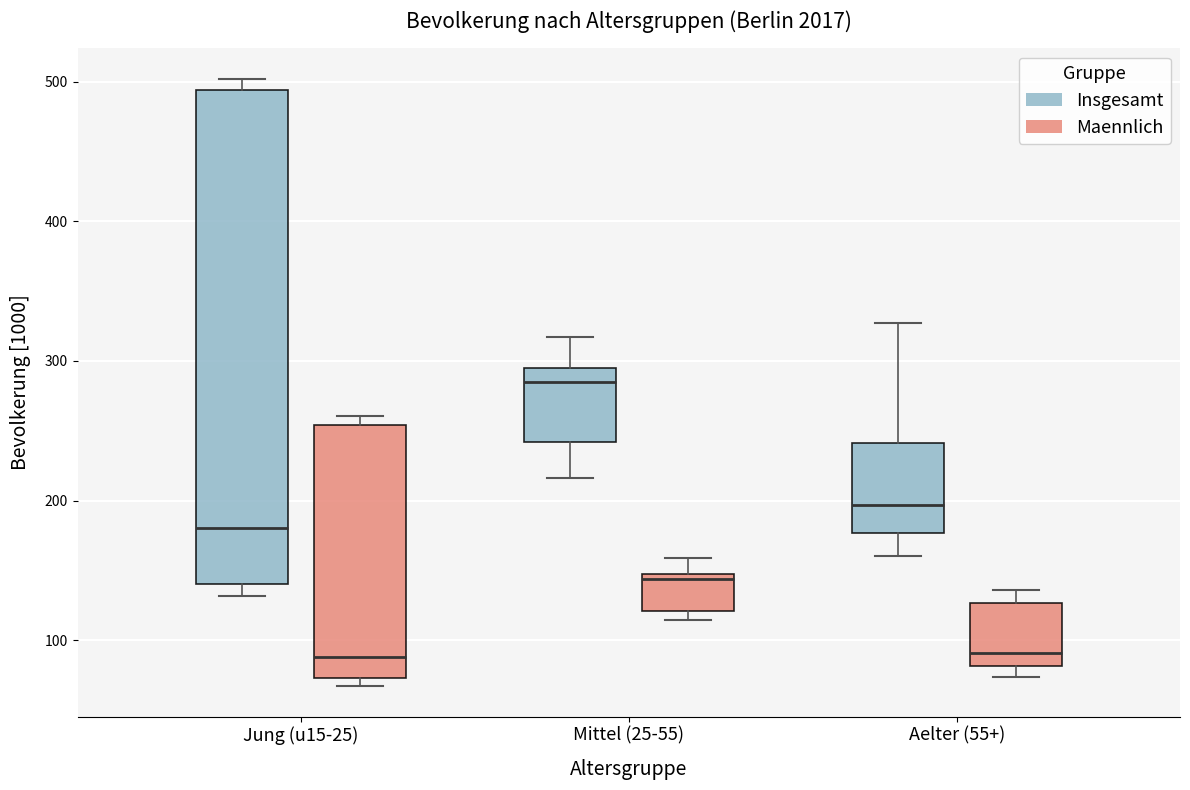

Reading left to right, read every box against the y-axis: the position of its median line, the range the box covers, and the ends of its whiskers. The values are not printed on the chart, so give them approximately, as read against the axis.

Jung (u15-25) (Insgesamt): median 180, box 140 to 490, whiskers 130 to 500
Jung (u15-25) (Maennlich): median 90, box 70 to 250, whiskers 70 (just below the box's lower edge) to 260
Mittel (25-55) (Insgesamt): median 280, box 240 to 290, whiskers 220 to 320
Mittel (25-55) (Maennlich): median 140, box 120 to 150, whiskers 110 to 160
Aelter (55+) (Insgesamt): median 200, box 180 to 240, whiskers 160 to 330
Aelter (55+) (Maennlich): median 90, box 80 to 130, whiskers 70 to 140